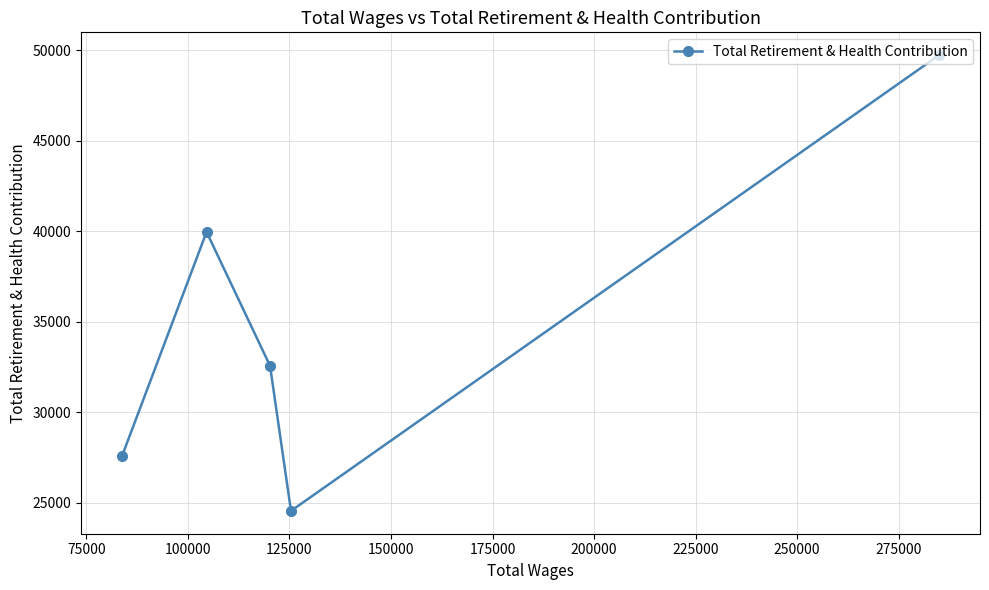

What is the difference between the maximum and minimum values?

25185